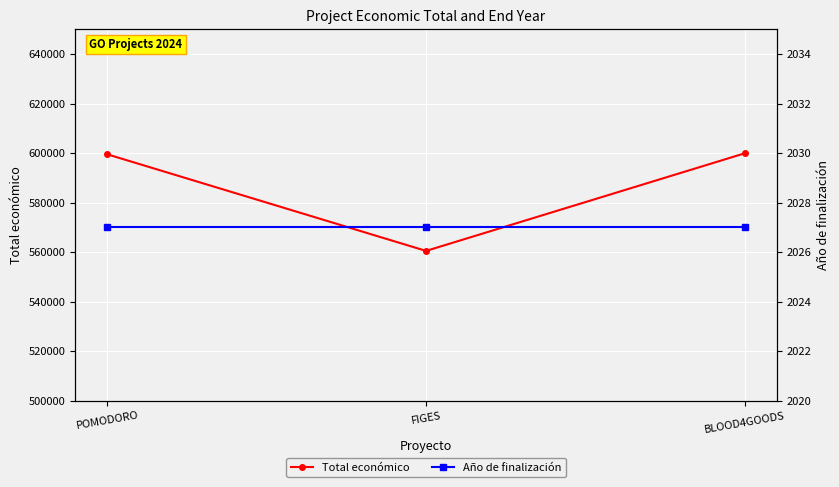

What is the value of the Año de finalización point at the 2nd from the left?

2027